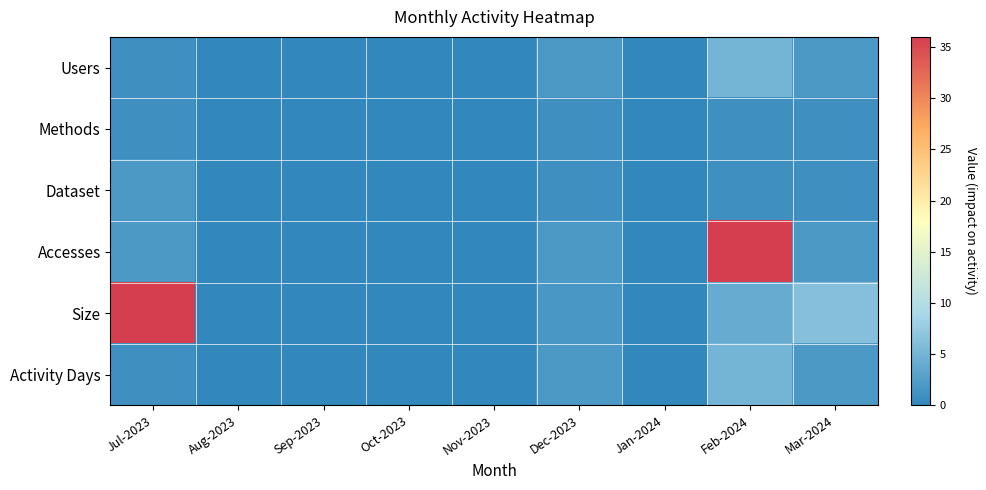

Reading right to left, list all the values displayed in this chart.

Users: Mar-2024=2.0	Feb-2024=5.0	Jan-2024=0.0	Dec-2023=2.0	Nov-2023=0.0	Oct-2023=0.0	Sep-2023=0.0	Aug-2023=0.0	Jul-2023=1.0
Methods: Mar-2024=1.0	Feb-2024=1.0	Jan-2024=0.0	Dec-2023=1.0	Nov-2023=0.0	Oct-2023=0.0	Sep-2023=0.0	Aug-2023=0.0	Jul-2023=1.0
Dataset: Mar-2024=1.0	Feb-2024=1.0	Jan-2024=0.0	Dec-2023=1.0	Nov-2023=0.0	Oct-2023=0.0	Sep-2023=0.0	Aug-2023=0.0	Jul-2023=2.0
Accesses: Mar-2024=2.0	Feb-2024=36.0	Jan-2024=0.0	Dec-2023=2.0	Nov-2023=0.0	Oct-2023=0.0	Sep-2023=0.0	Aug-2023=0.0	Jul-2023=2.0
Size: Mar-2024=6.2	Feb-2024=4.0	Jan-2024=0.0	Dec-2023=1.7	Nov-2023=0.0	Oct-2023=0.0	Sep-2023=0.0	Aug-2023=0.0	Jul-2023=94.7
Activity Days: Mar-2024=2.0	Feb-2024=5.0	Jan-2024=0.0	Dec-2023=2.0	Nov-2023=0.0	Oct-2023=0.0	Sep-2023=0.0	Aug-2023=0.0	Jul-2023=1.0